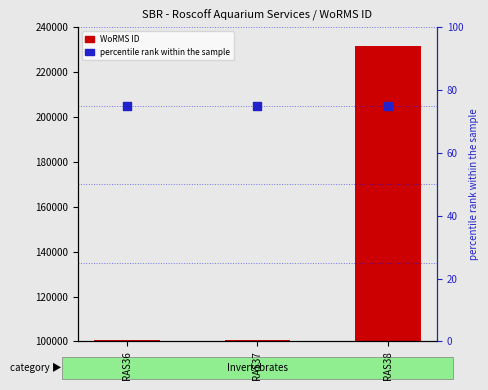

Is the value of WoRMS ID at RAS36 greater than the value of percentile rank within the sample at RAS36?

Yes